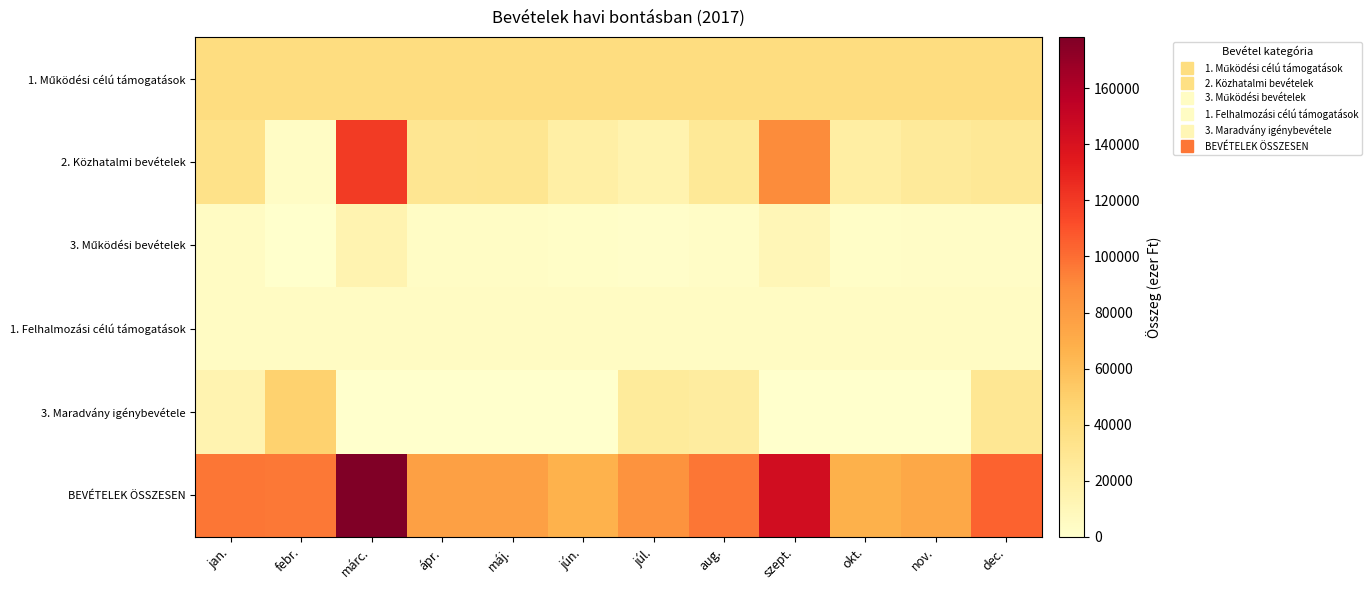

Which series has the widest spread of values?

2. Közhatalmi bevételek